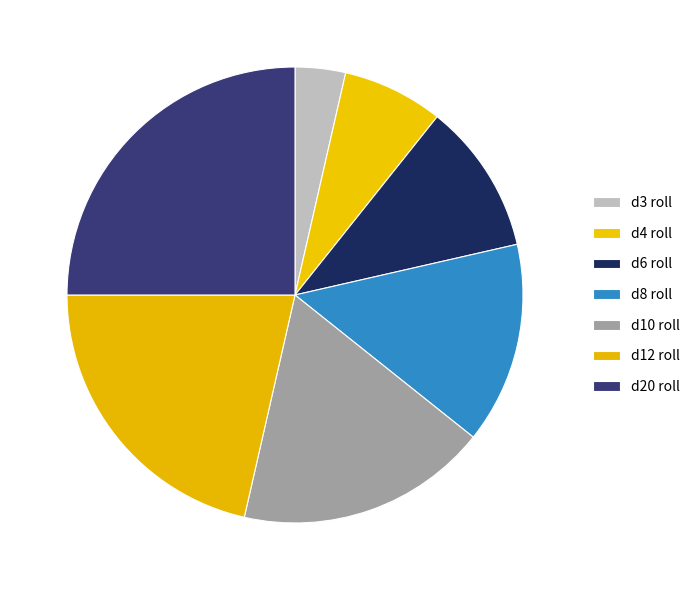

How much of the chart is everything except d12 roll?

78.6%